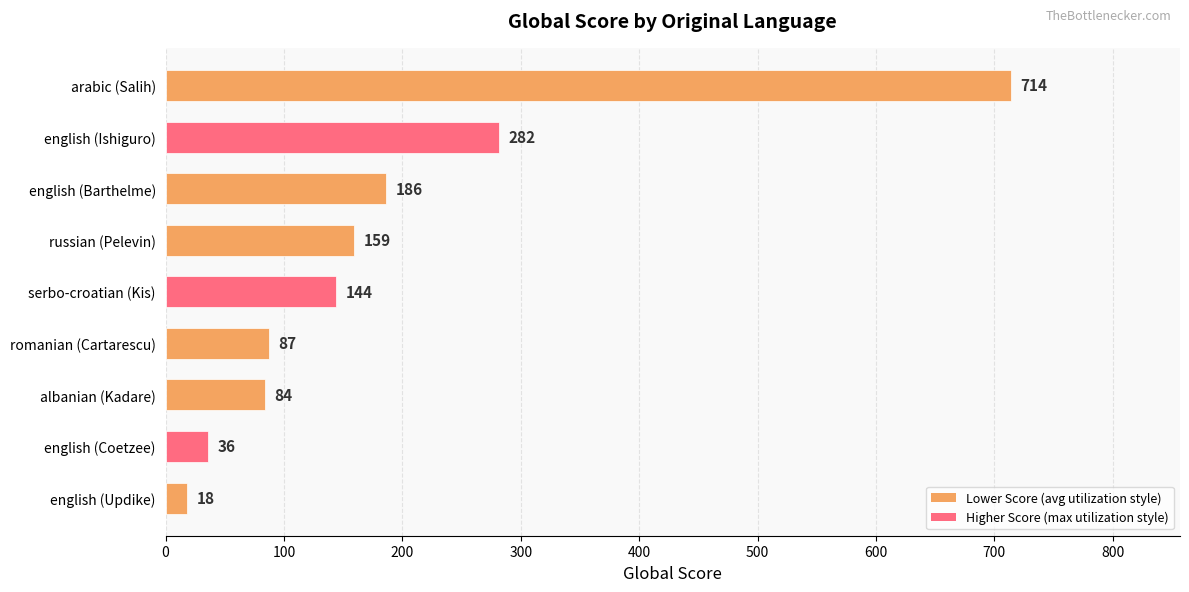

At which label is the value closest to 366?

english (Ishiguro)